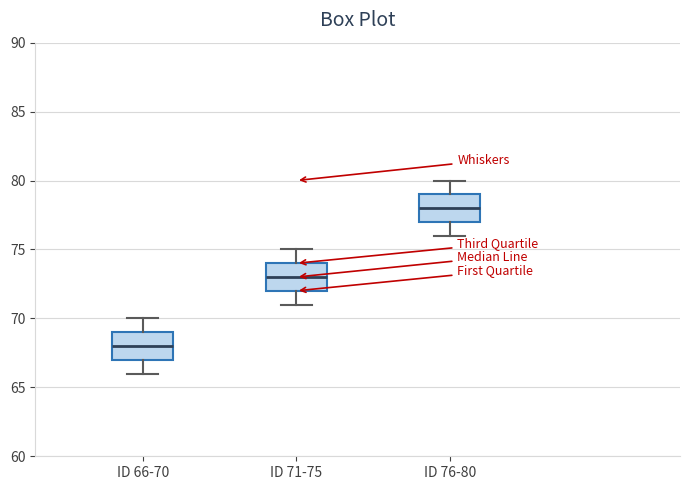

Where does the lower whisker of the box for ID 66-70 end on the y-axis? The values are not printed on the chart, so give them approximately, as read against the axis.

66